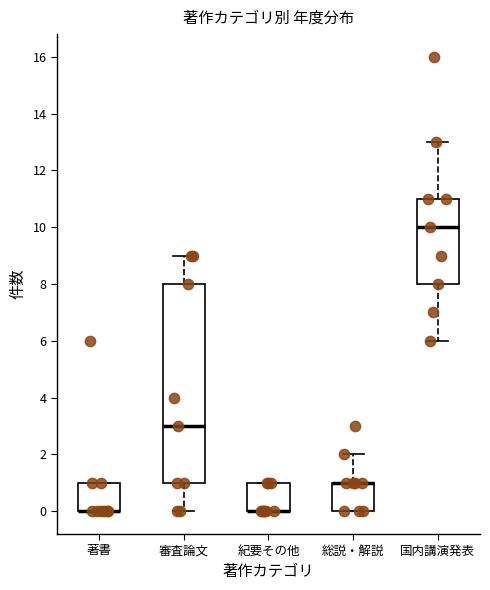

Which box is the tallest, from its lower edge to its upper edge?

審査論文